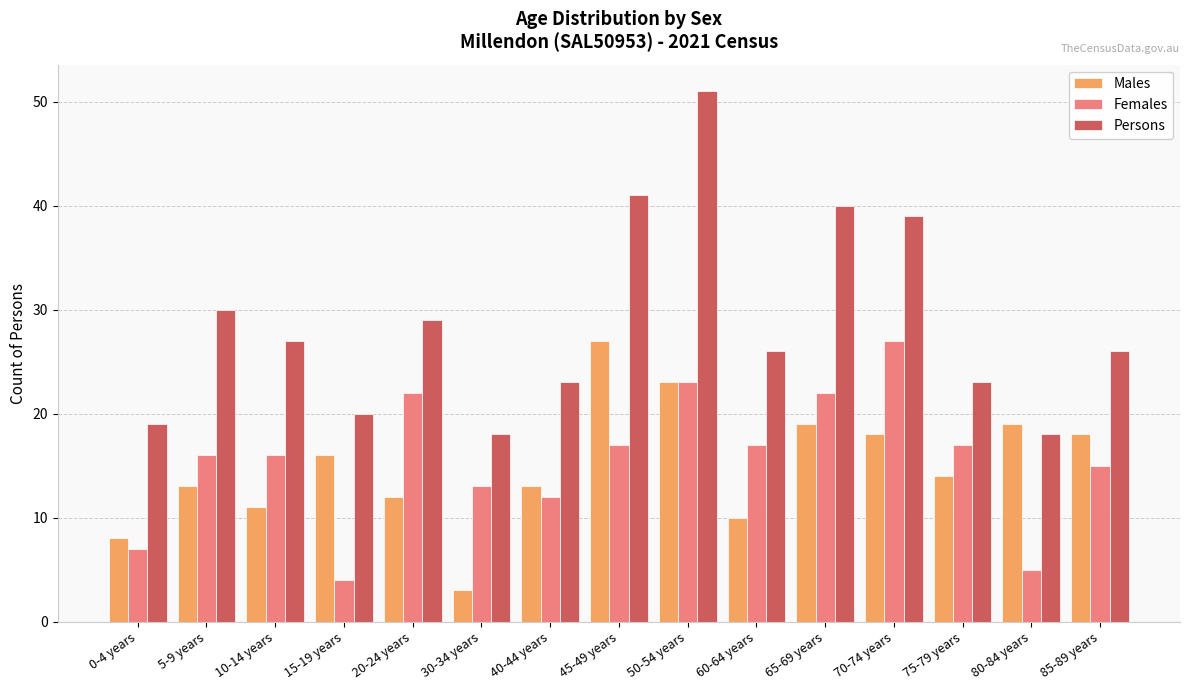

Which series has the largest range (max minus min)?

Persons